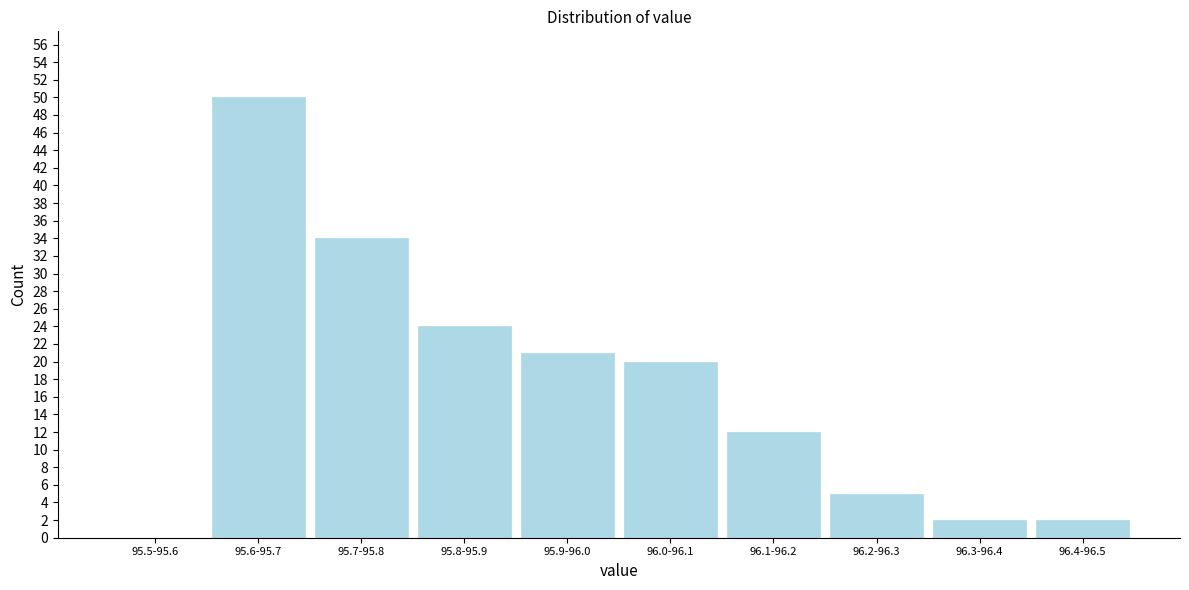

Reading left to right, extract all data points from this chart.

95.5-95.6=0	95.6-95.7=50	95.7-95.8=34	95.8-95.9=24	95.9-96.0=21	96.0-96.1=20	96.1-96.2=12	96.2-96.3=5	96.3-96.4=2	96.4-96.5=2